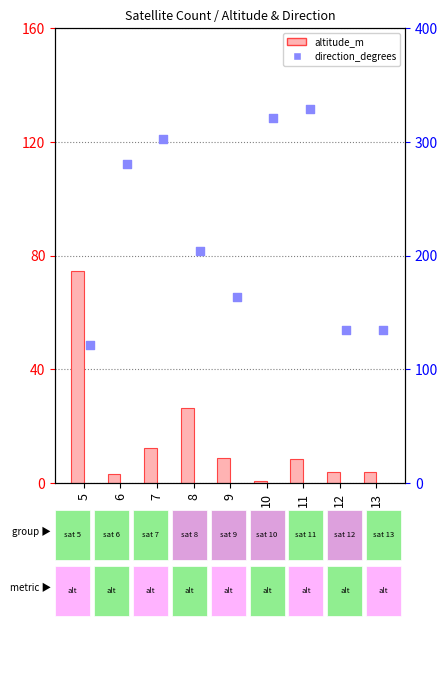

Is the value of direction_degrees at 5 greater than the value of altitude_m at 13?

Yes